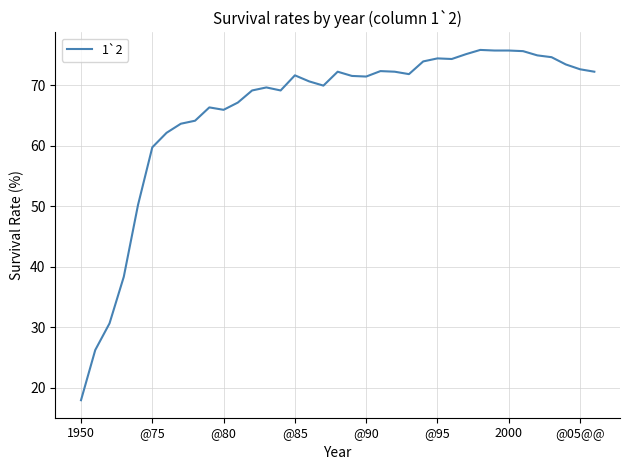

What is the greatest value displayed?

75.8